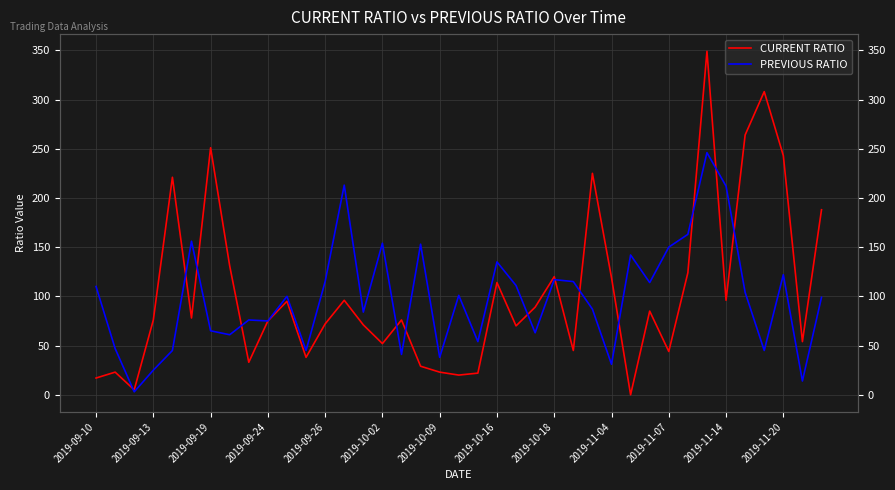

List the series in order of their peak value, highest first.

CURRENT RATIO, PREVIOUS RATIO